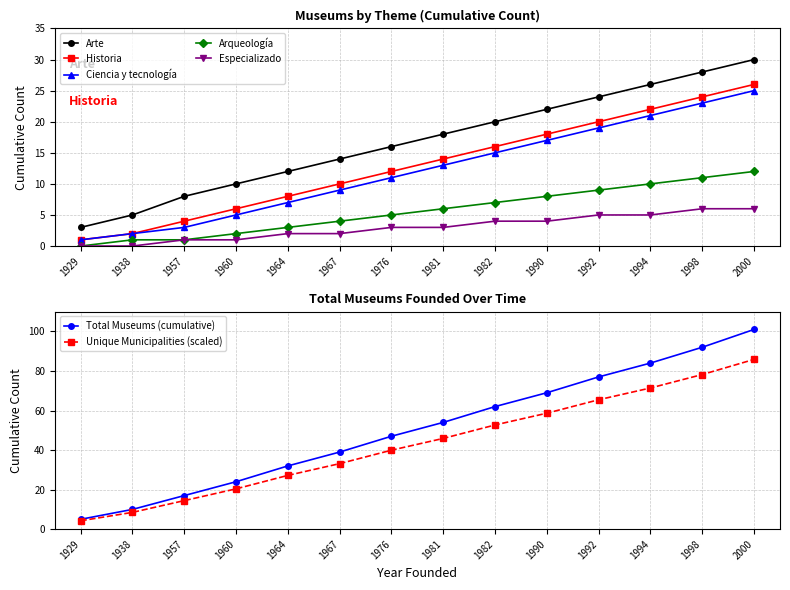

Does the chart have visible grid lines?

Yes